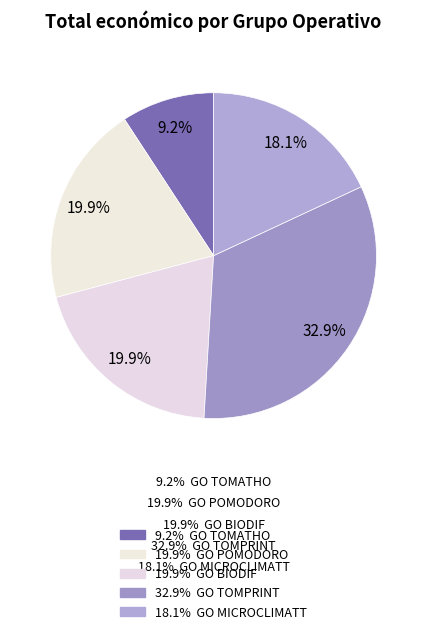

Is there any slice that represents more than half of the pie?

No